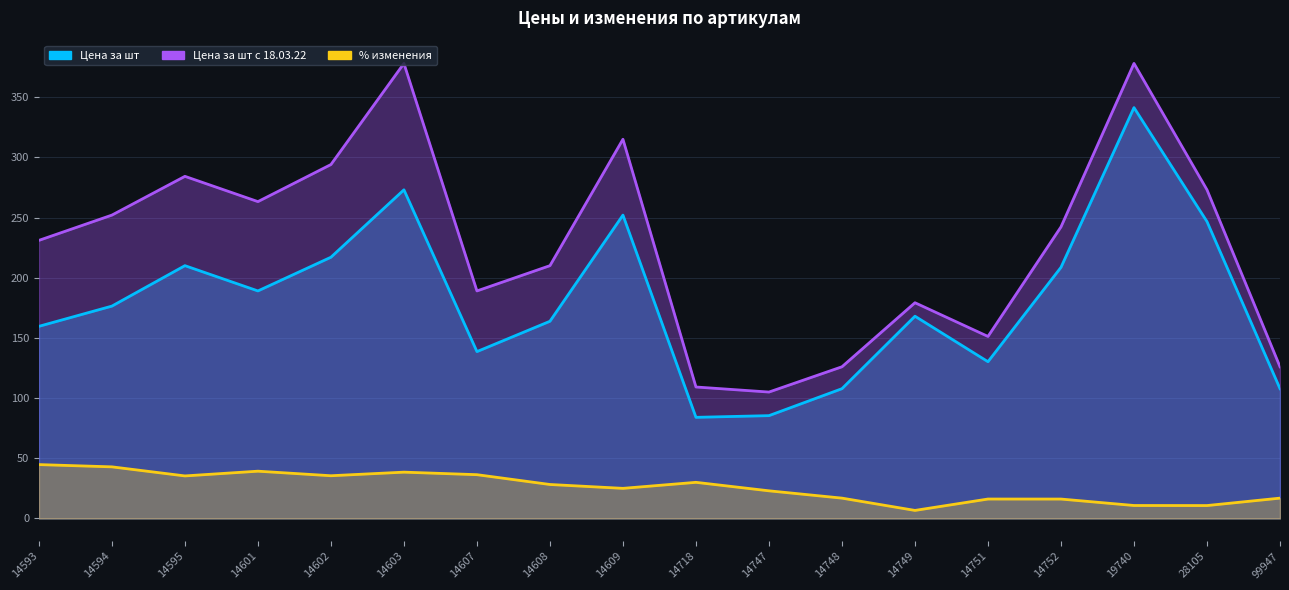

How many data points in % изменения are above 28?

9